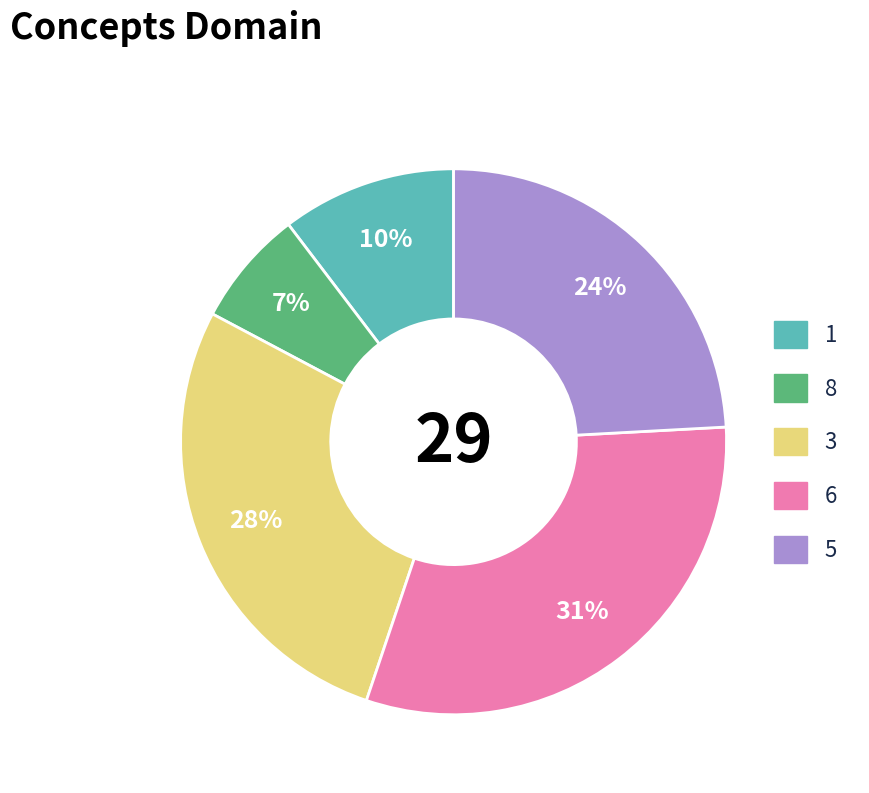

To the nearest percent, what percentage of the pie is 6?

31%